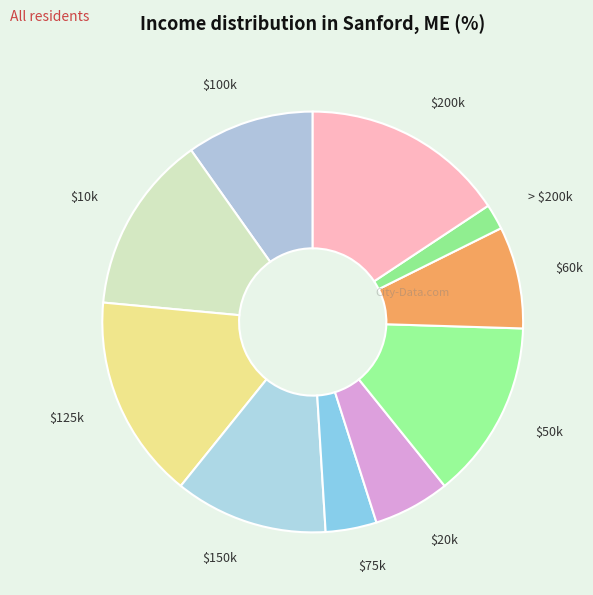

Does any single category account for the majority?

No